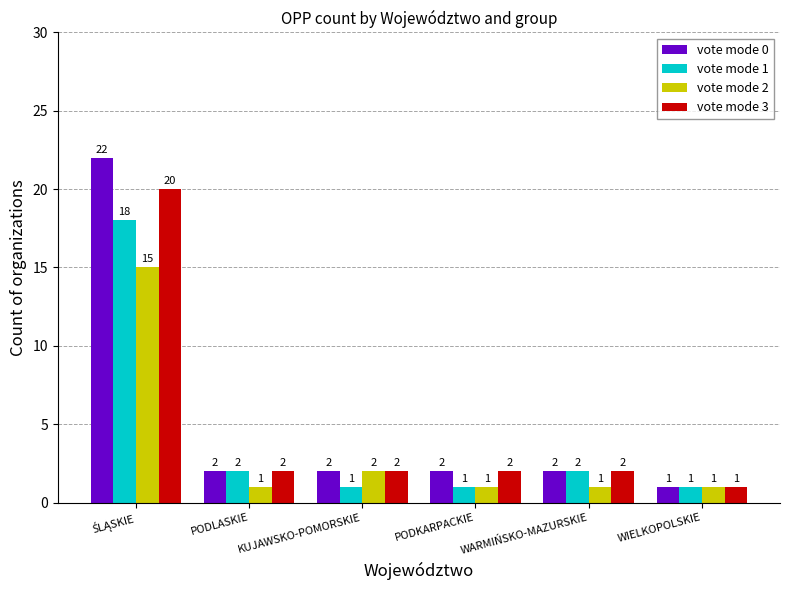

The value of vote mode 3 at PODKARPACKIE is 3. True or false?

False